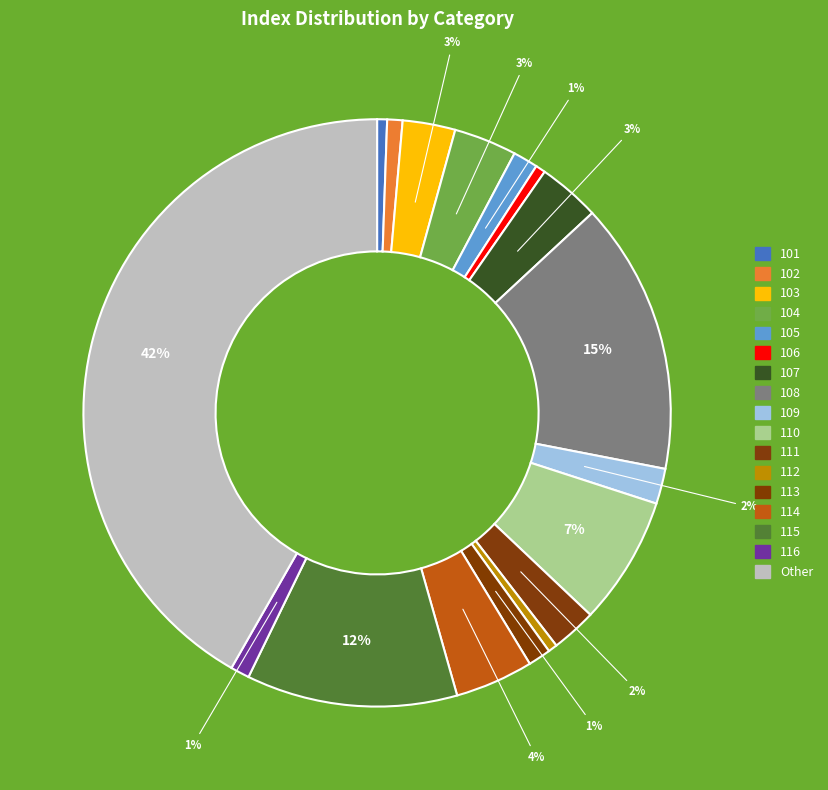

What is the total percentage of 105 and 106?

1.9%